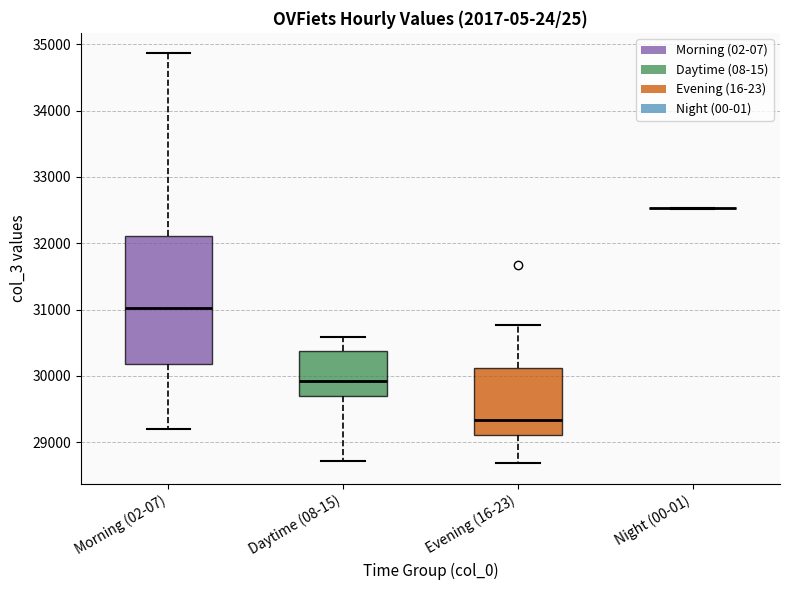

Reading left to right, read every box against the y-axis: the position of its median line, the range the box covers, and the ends of its whiskers. The values are not printed on the chart, so give them approximately, as read against the axis.

Morning (02-07): median 31000, box 30200 to 32100, whiskers 29200 to 34900
Daytime (08-15): median 29900, box 29700 to 30400, whiskers 28700 to 30600
Evening (16-23): median 29300, box 29100 to 30100, whiskers 28700 to 30800
Night (00-01): box collapsed to a line at 32500, whiskers 32500 to 32500